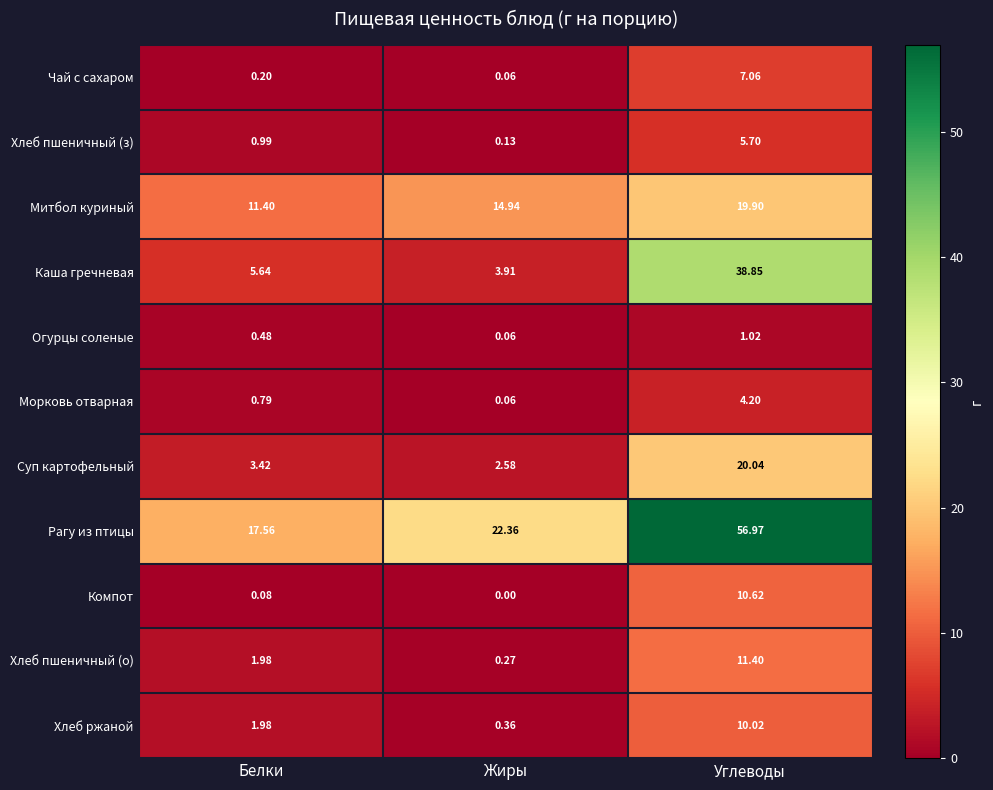

At which label does Суп картофельный reach its minimum?

Жиры